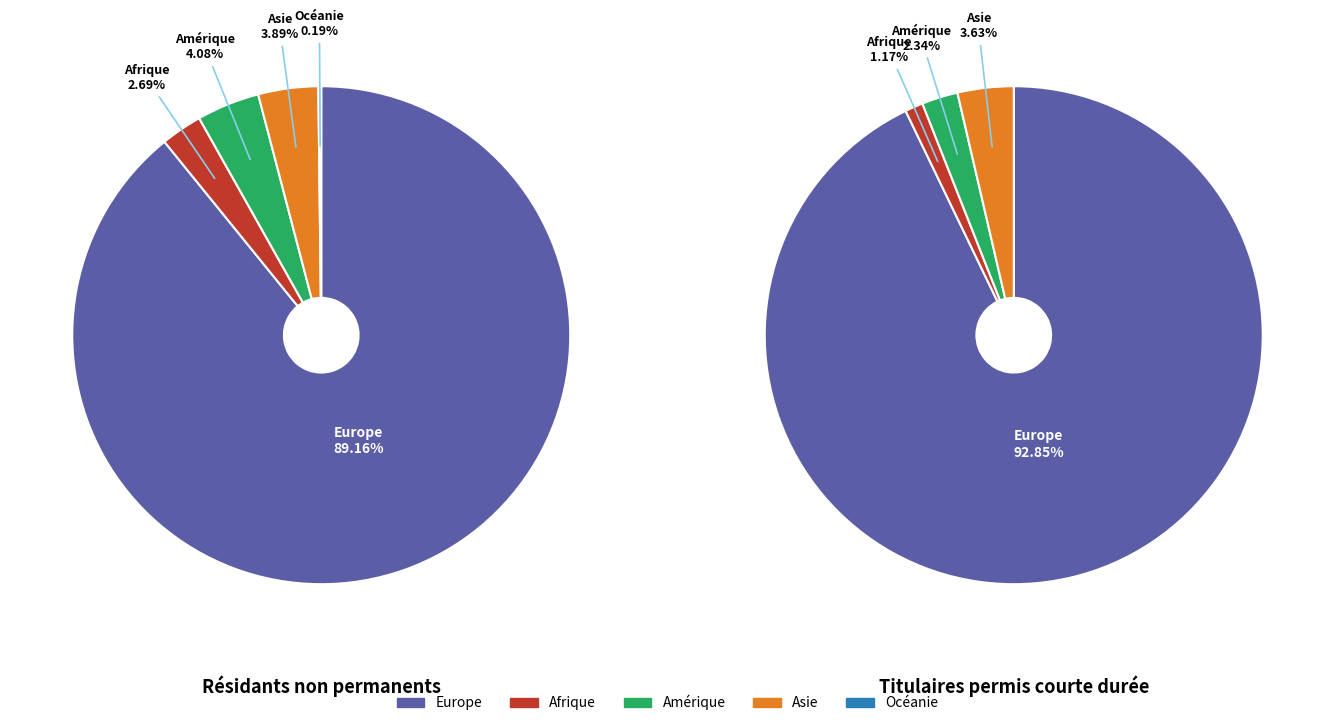

True or false: Océanie accounts for 1% of the total.

False